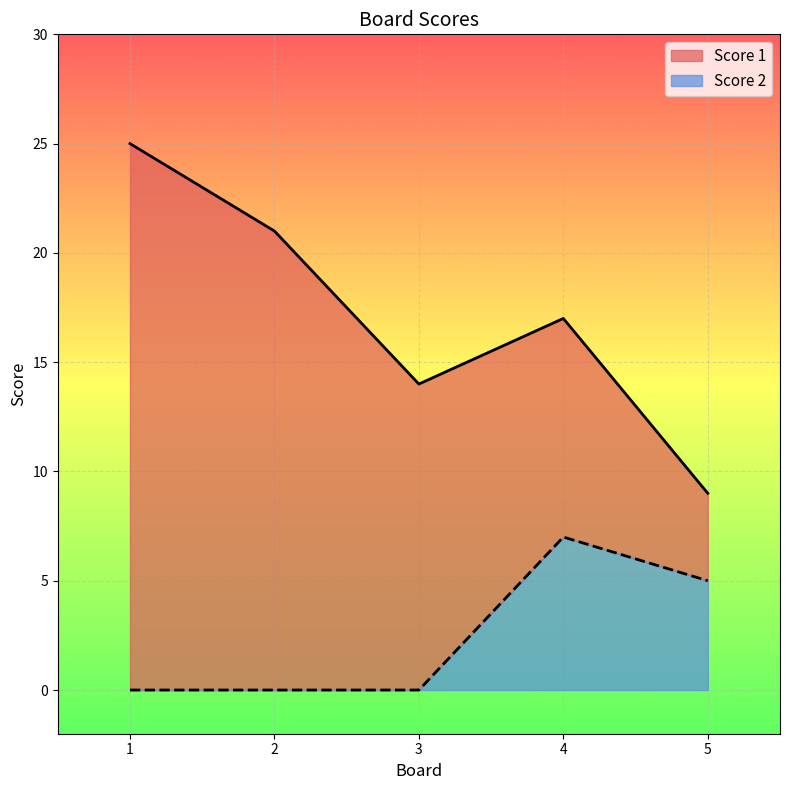

What is the difference between the maximum and minimum values in the Score 2 series?

7